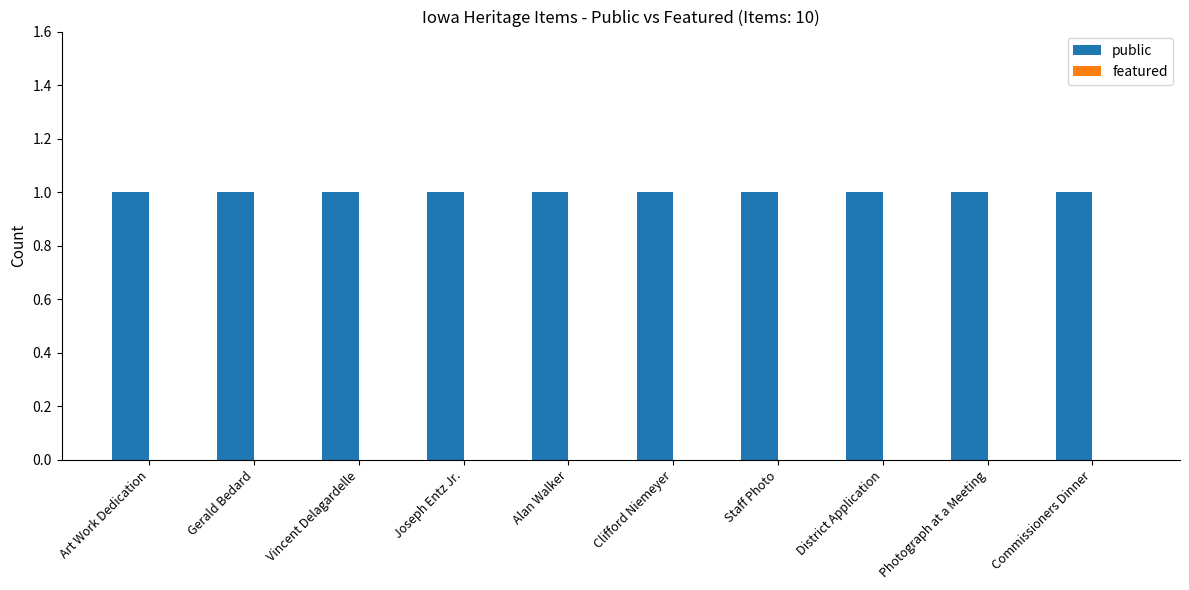

What is the value of the public bar at the 8th from the left?

1